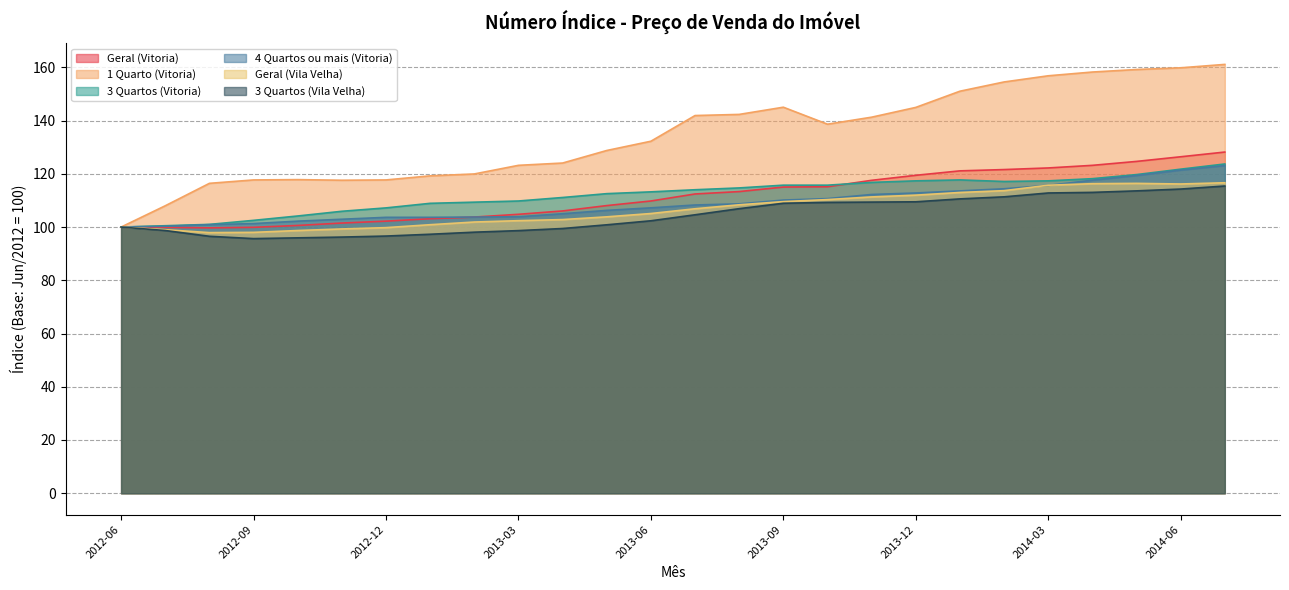

What is the difference between the 3 Quartos (Vila Velha) values at 2013-06 and 2012-08?

5.8